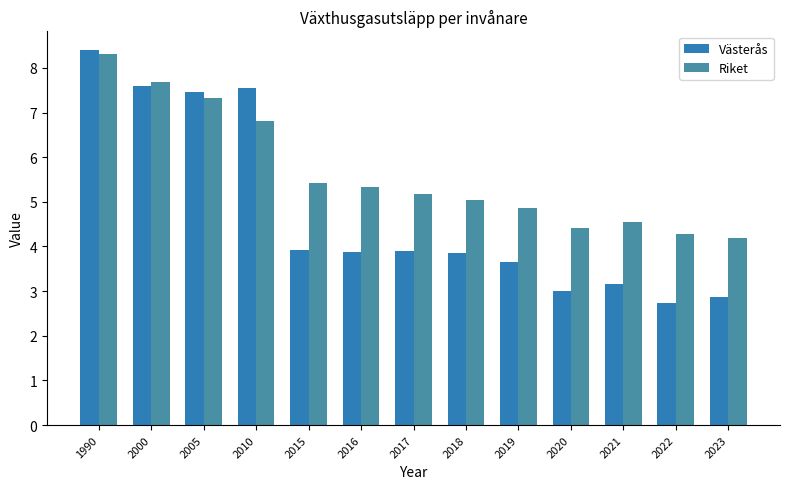

What is the value of the Riket bar at the 2nd from the left?

7.7